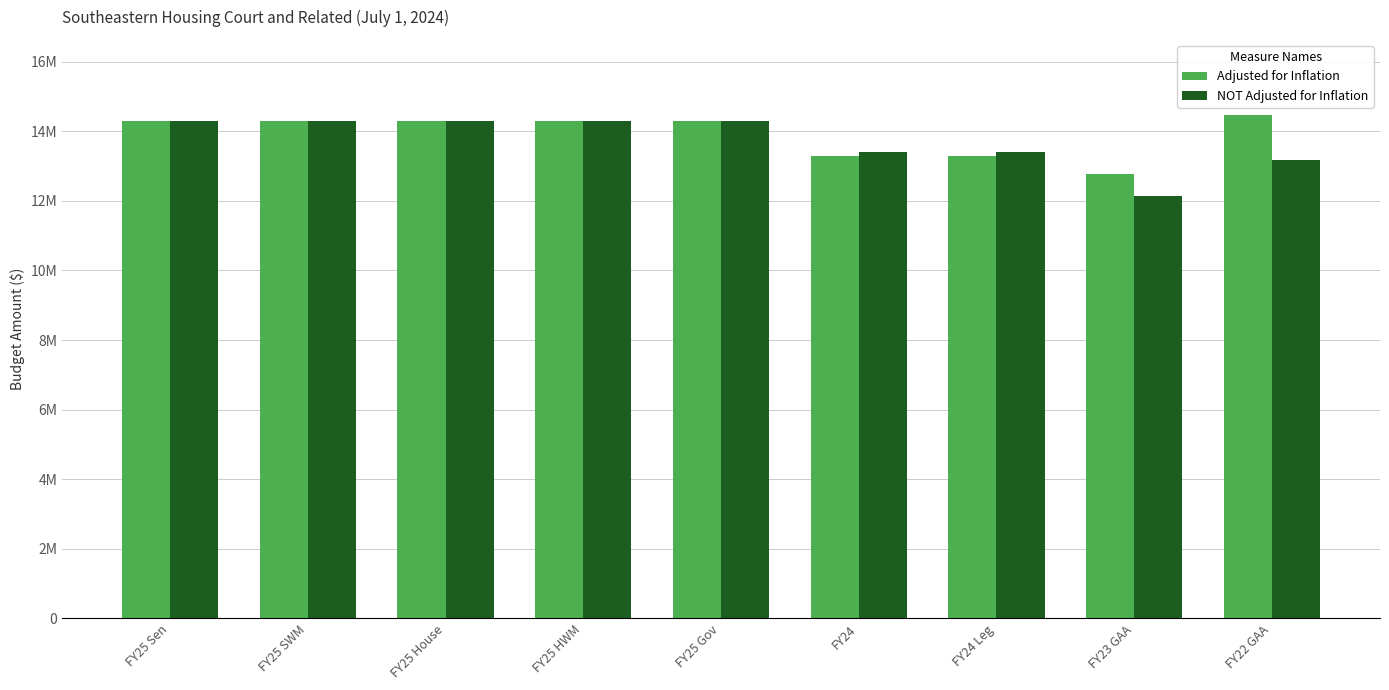

Does the chart contain any negative values?

No